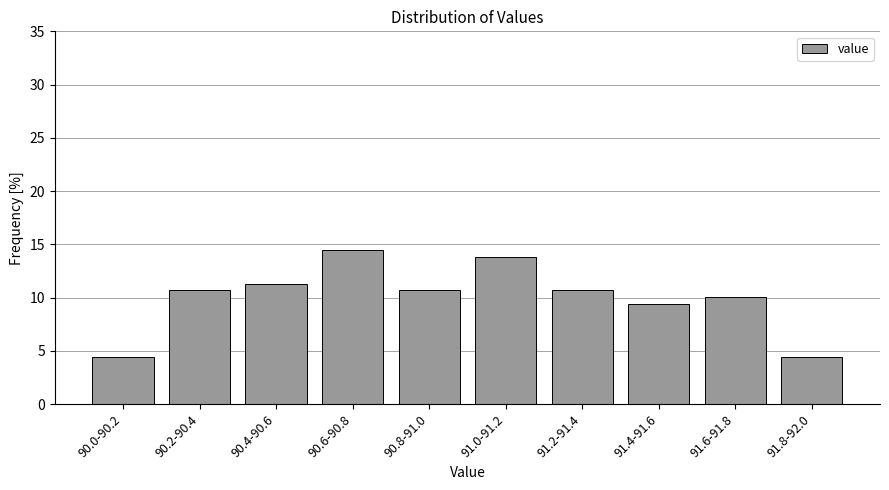

Reading right to left, extract all data points from this chart.

4.4	10.1	9.4	10.7	13.8	10.7	14.5	11.3	10.7	4.4